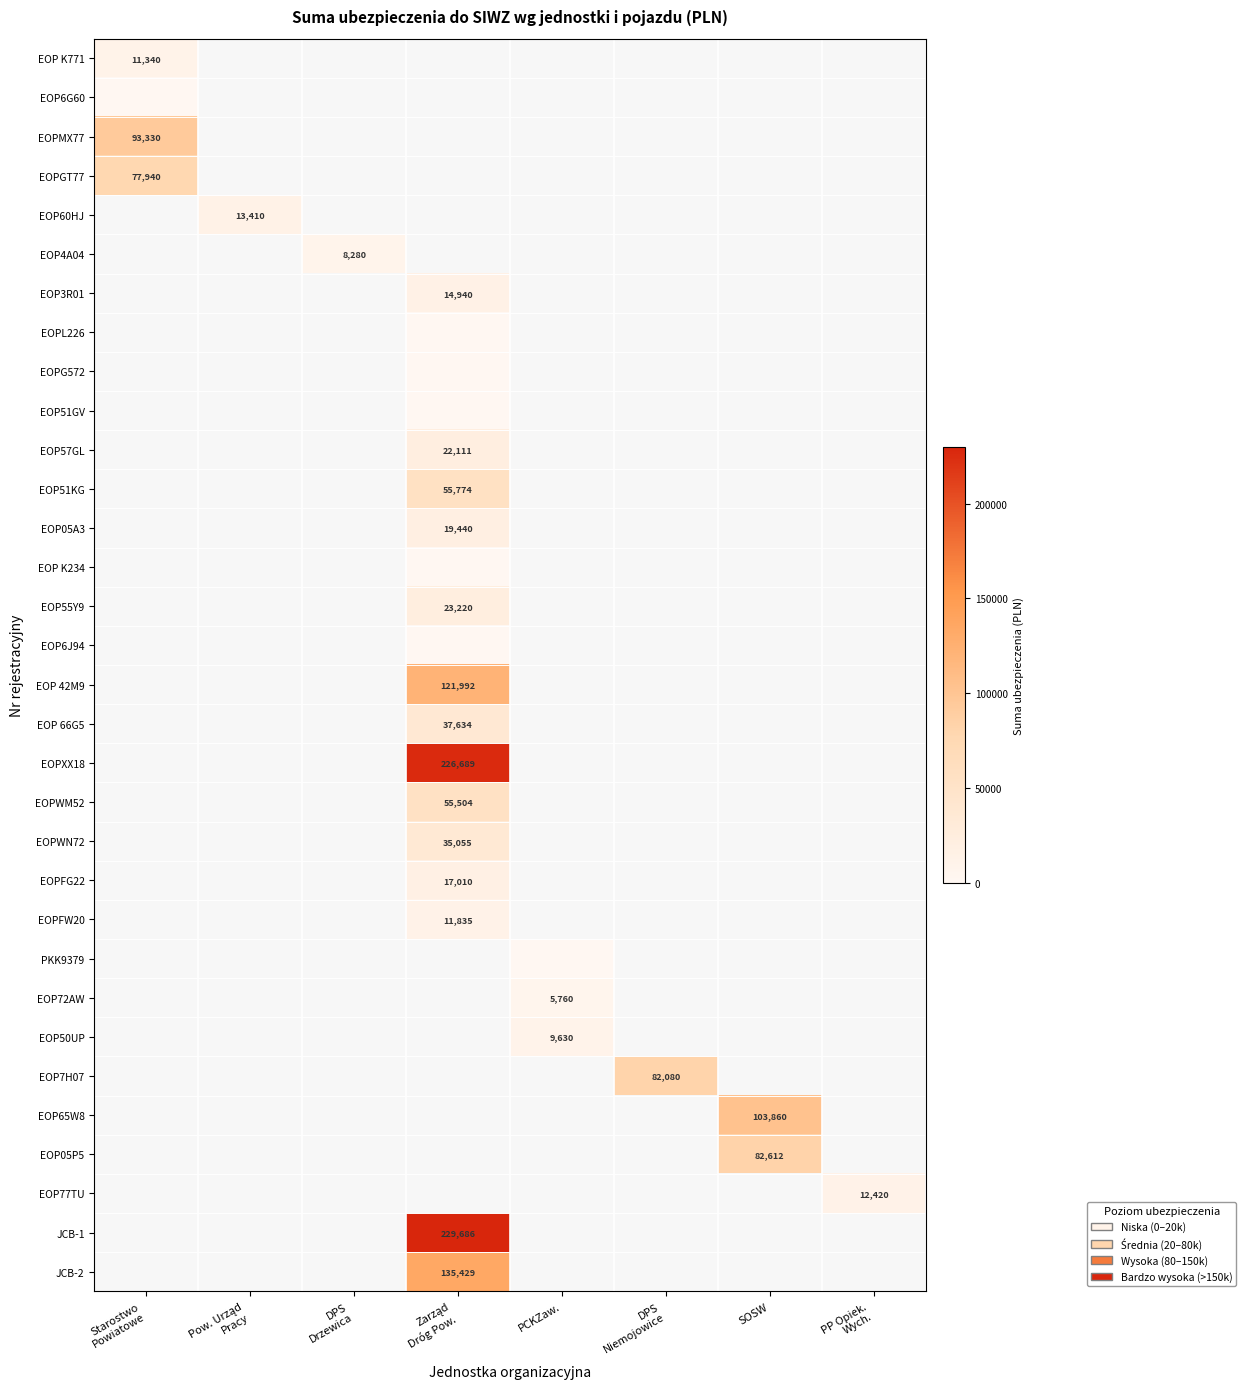

Is the value of EOP6G60 at PCKZaw. greater than the value of EOP77TU at PCKZaw.?

No